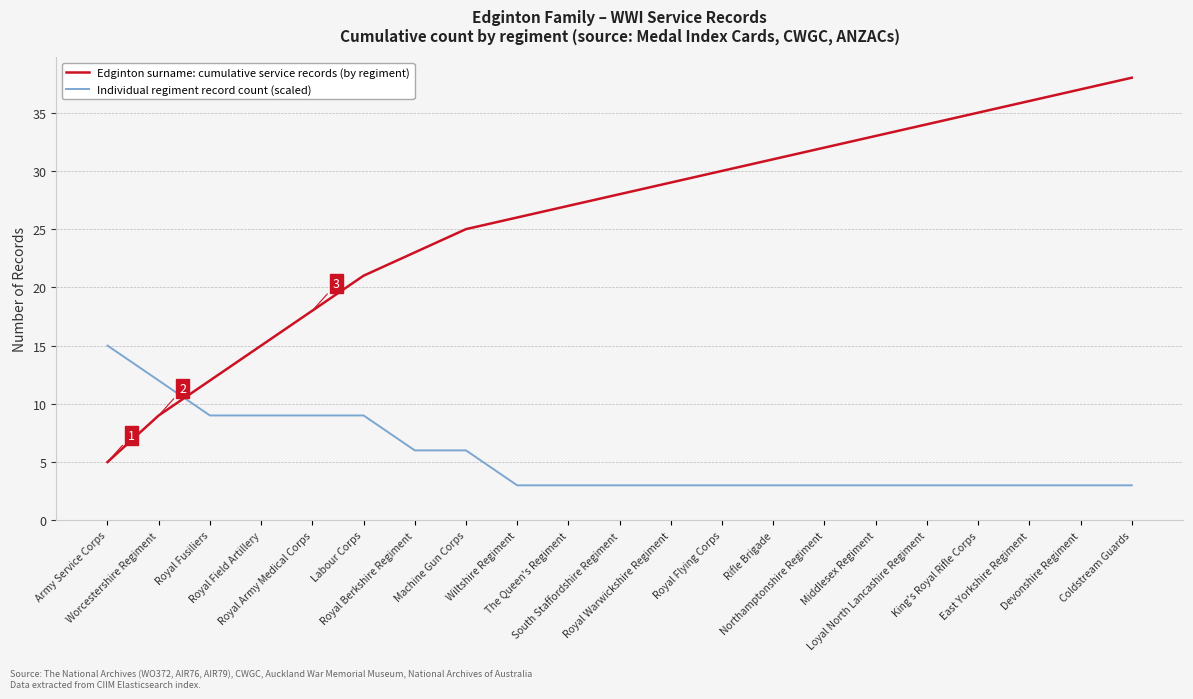

Which series has the largest total across all categories?

Edginton surname: cumulative service records (by regiment)